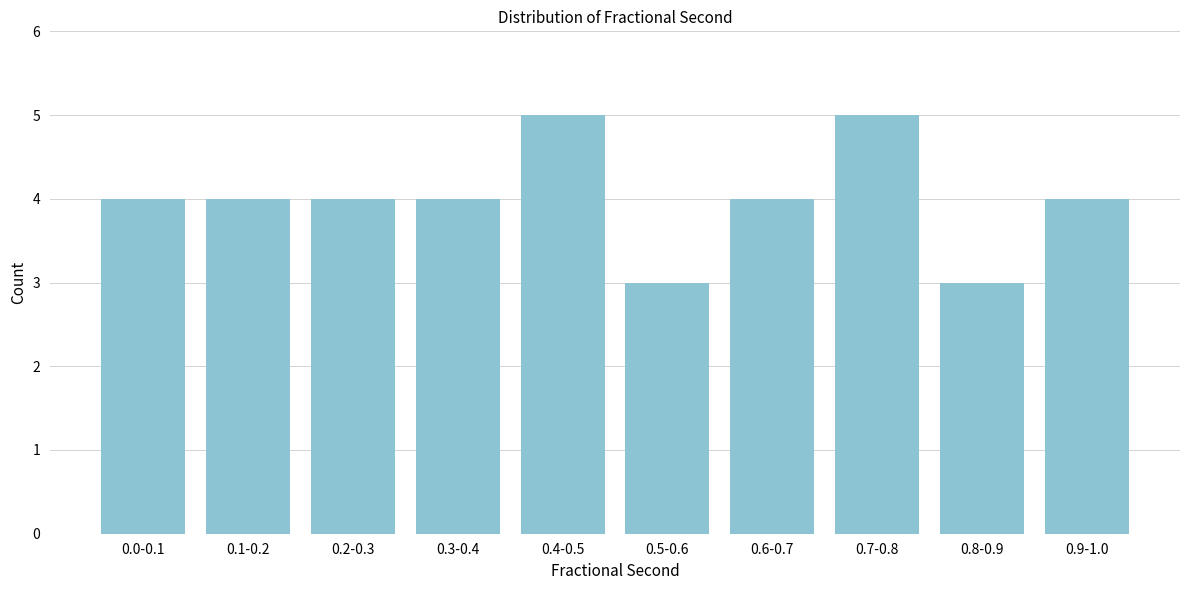

Reading right to left, extract all data points from this chart.

4	3	5	4	3	5	4	4	4	4